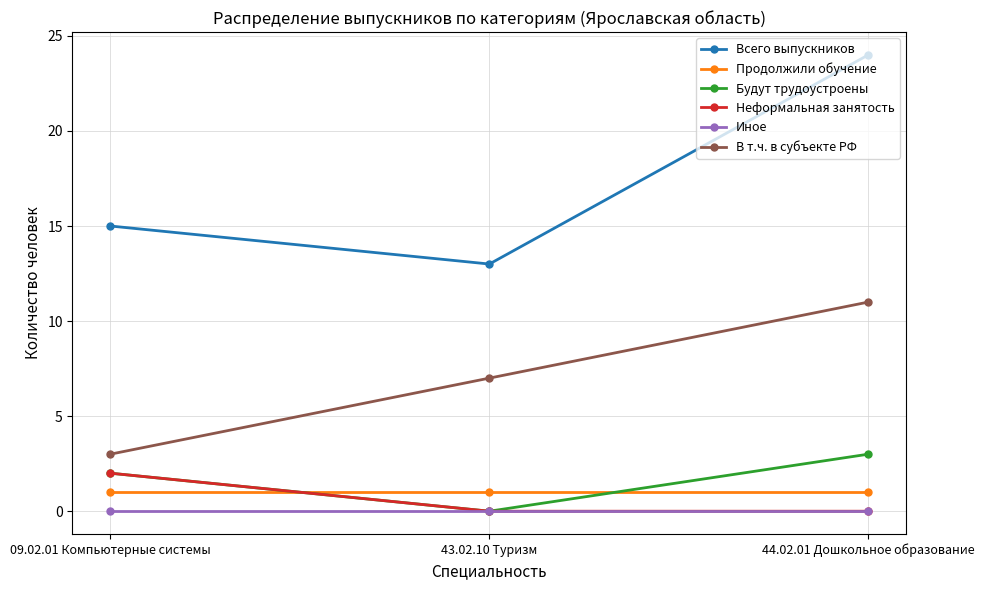

What is the maximum value shown in the chart?

24